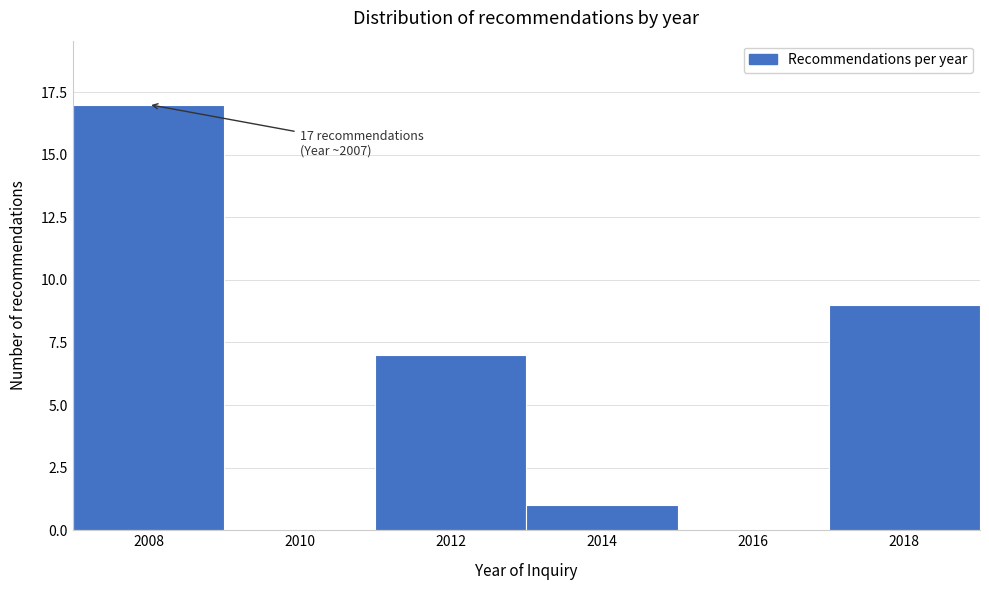

Over which range of the x-axis is the bar tallest?

2007 to 2009